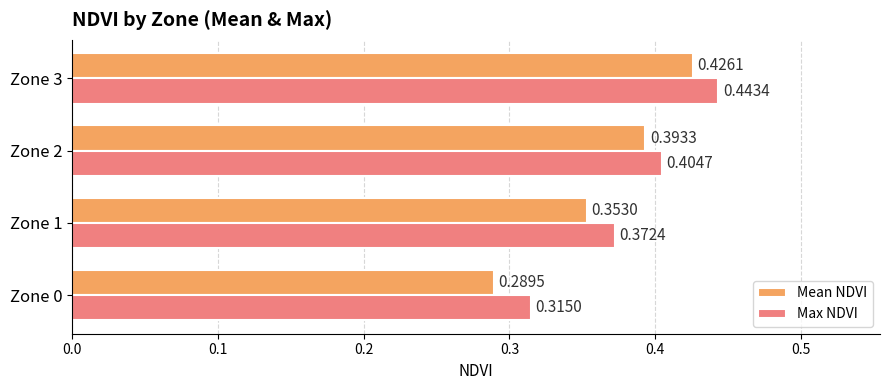

List the labels in order of Max NDVI value, largest first.

Zone 3, Zone 2, Zone 1, Zone 0